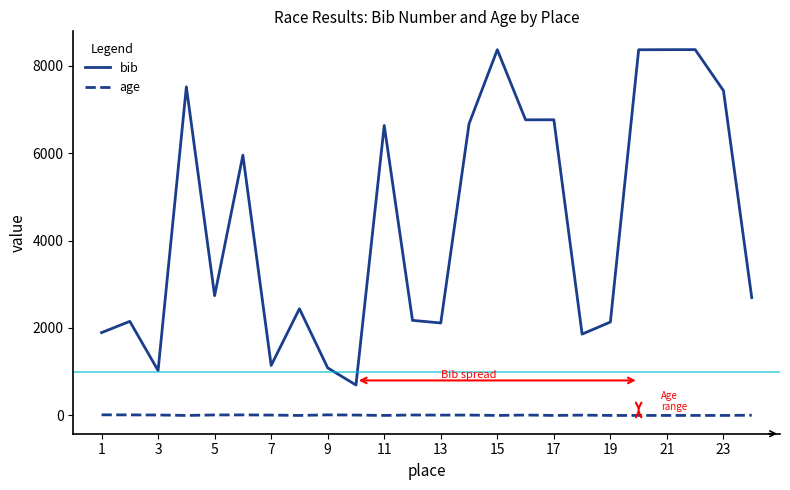

Which series has the widest spread of values?

bib